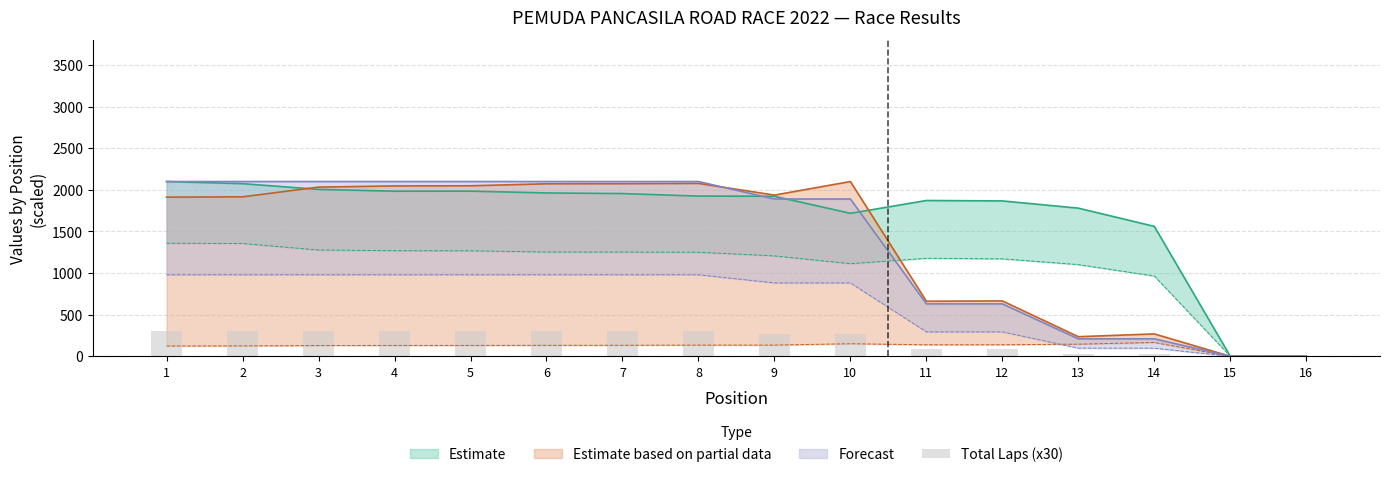

Reading right to left, transcribe all the data shown in this chart.

0	0	30	30	90	90	270	270	300	300	300	300	300	300	300	300